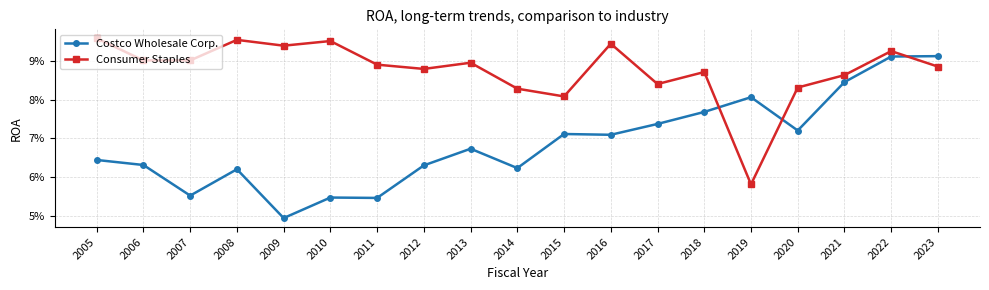

What is the maximum value shown in the chart?

0.1